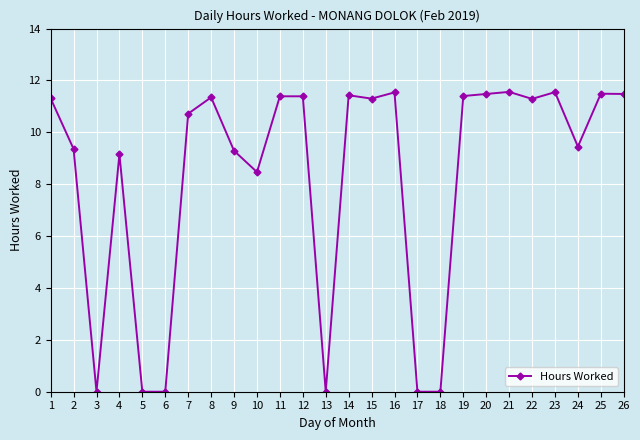

What is the greatest value displayed?

11.6